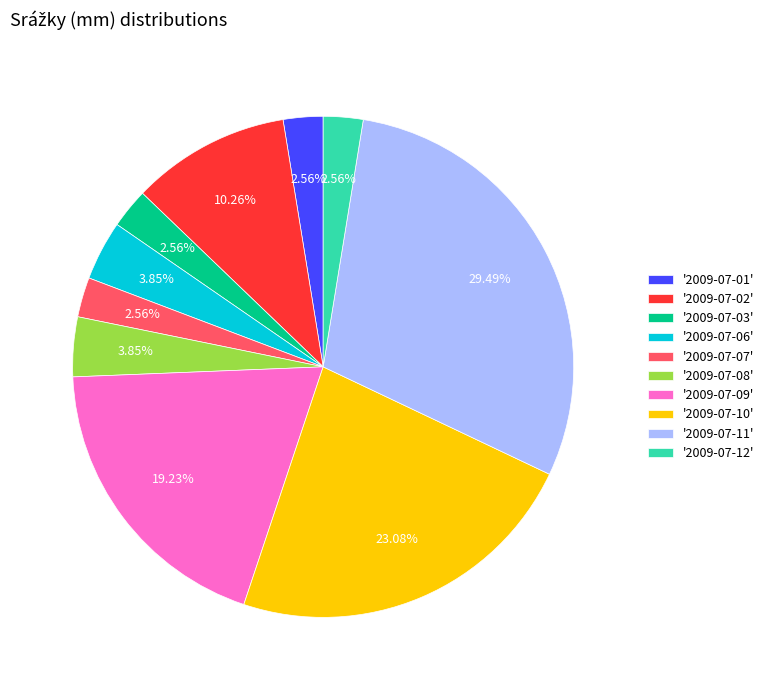

Approximately how many times larger is the value at '2009-07-11' compared to '2009-07-01'?

11.5